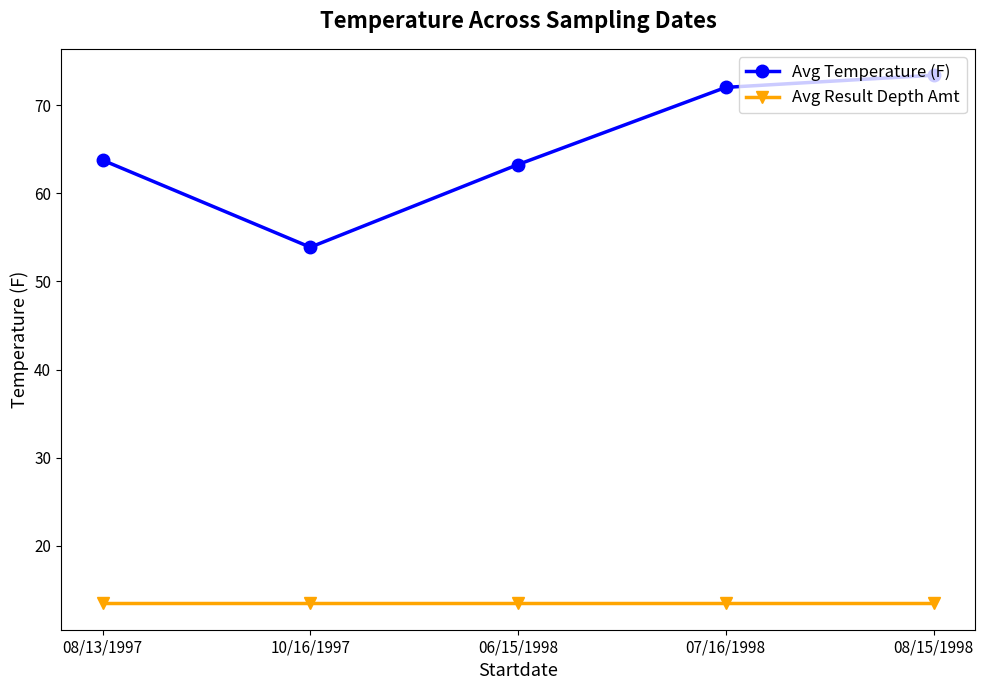

Count the number of categories in the chart.

5